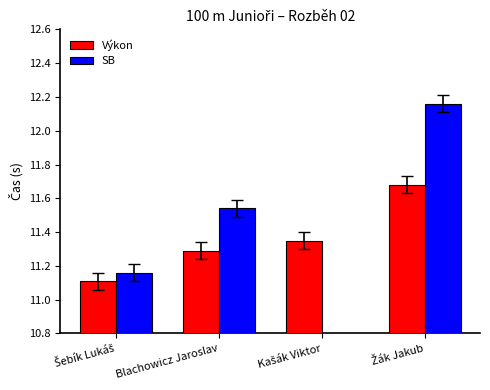

Is it true that Výkon equals 11.1 at Šebík Lukáš?

True